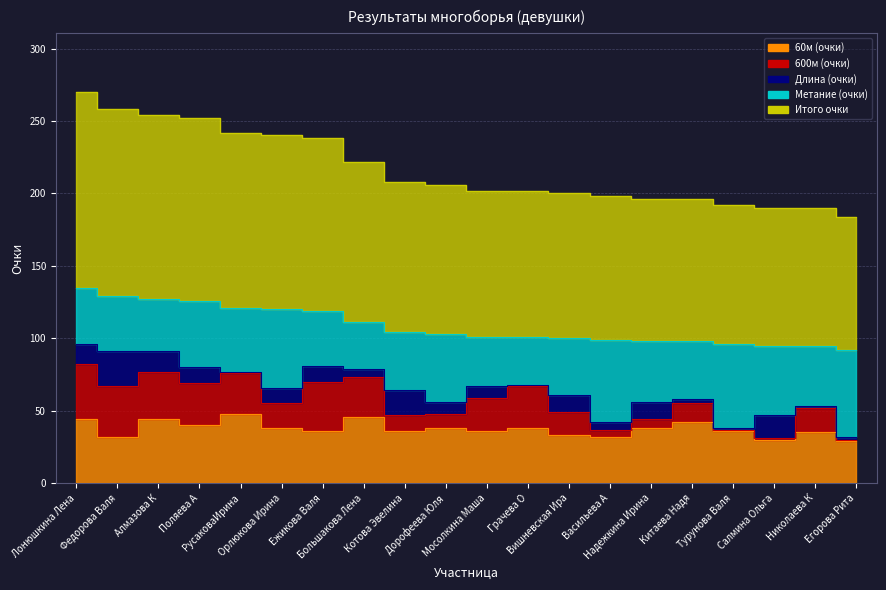

What is the minimum value for Длина (очки)?

1